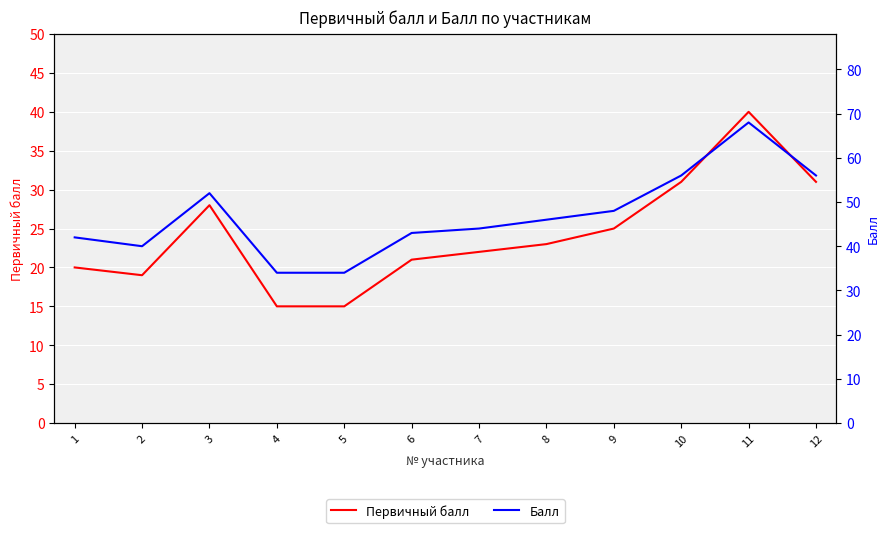

How many data points in Первичный балл are less than 23?

6